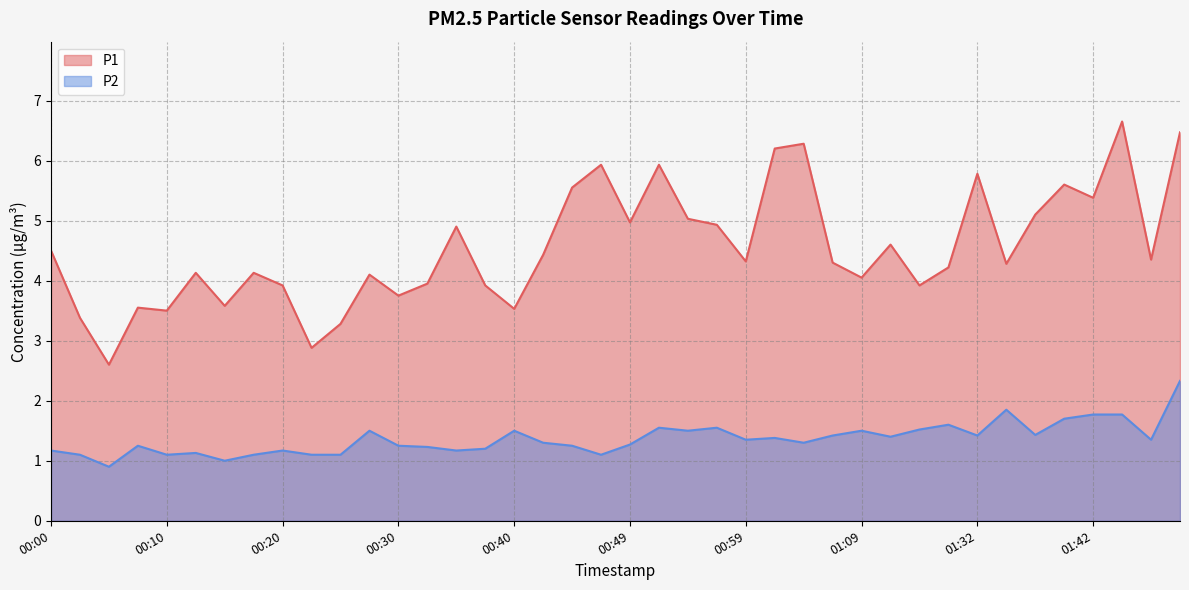

How many lines are shown in the chart?

2